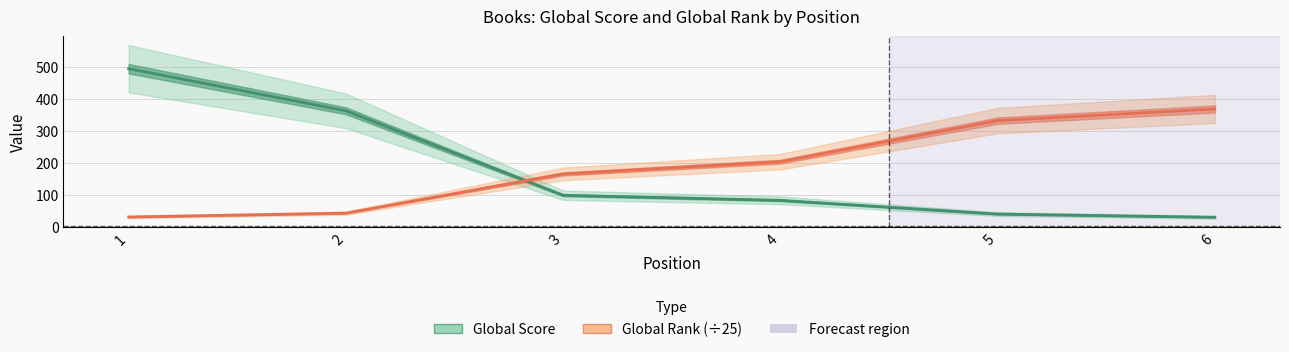

At which label does Global Score first exceed 98?

1